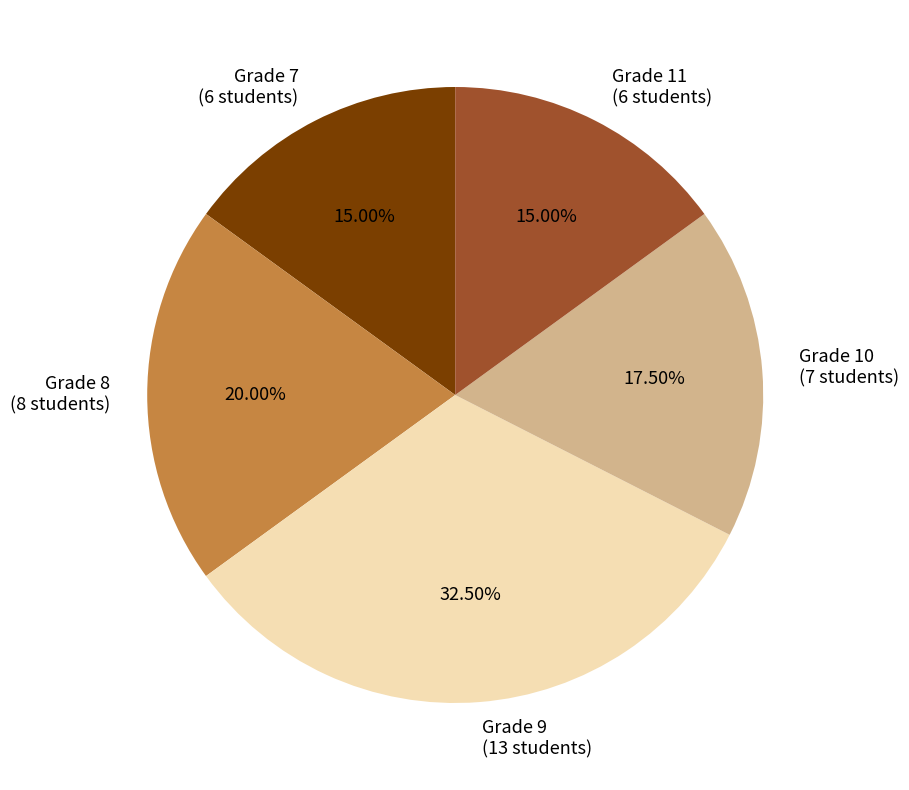

Does any single category account for the majority?

No